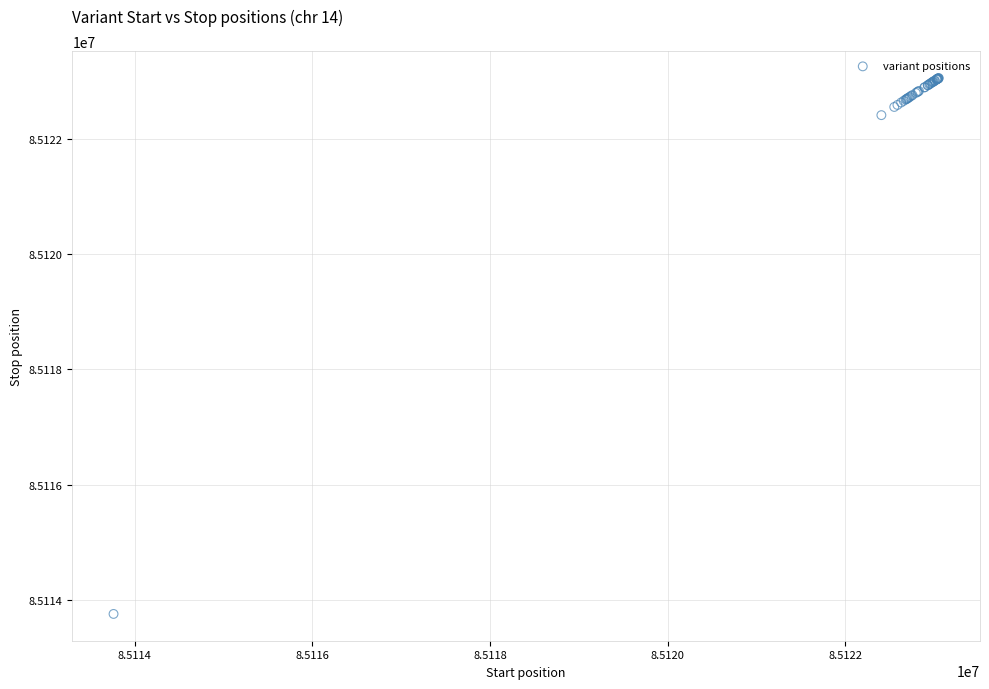

What Y value in the scatter plot is closest to 85118407?

85122411